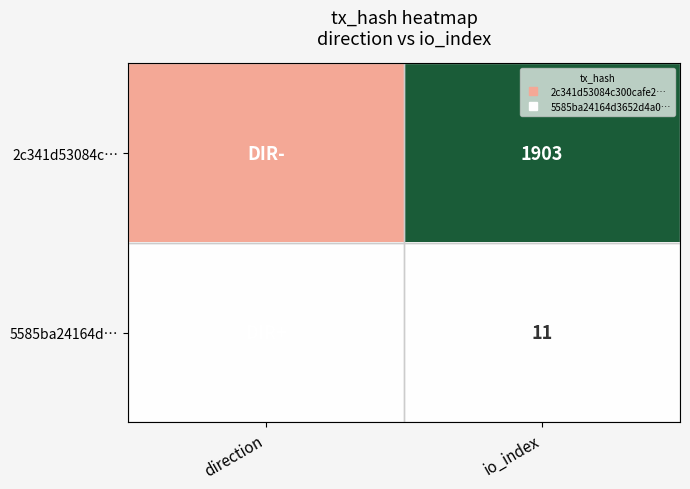

Which series has the largest total across all categories?

2c341d53084c…